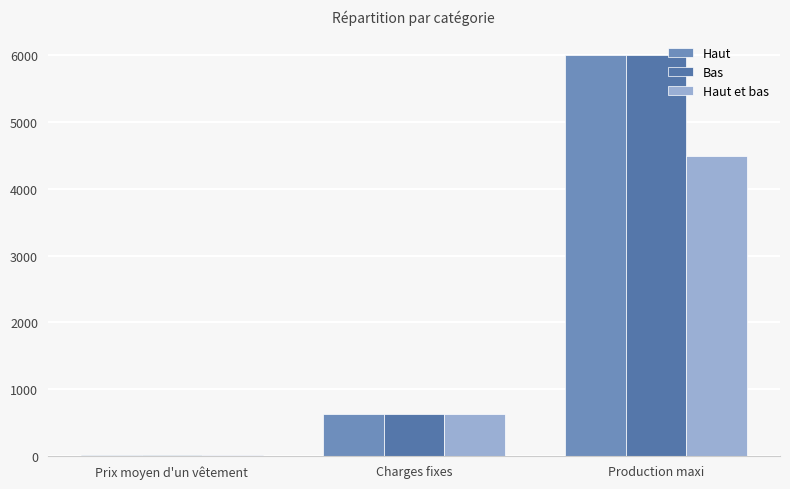

How many distinct data groups are displayed?

3